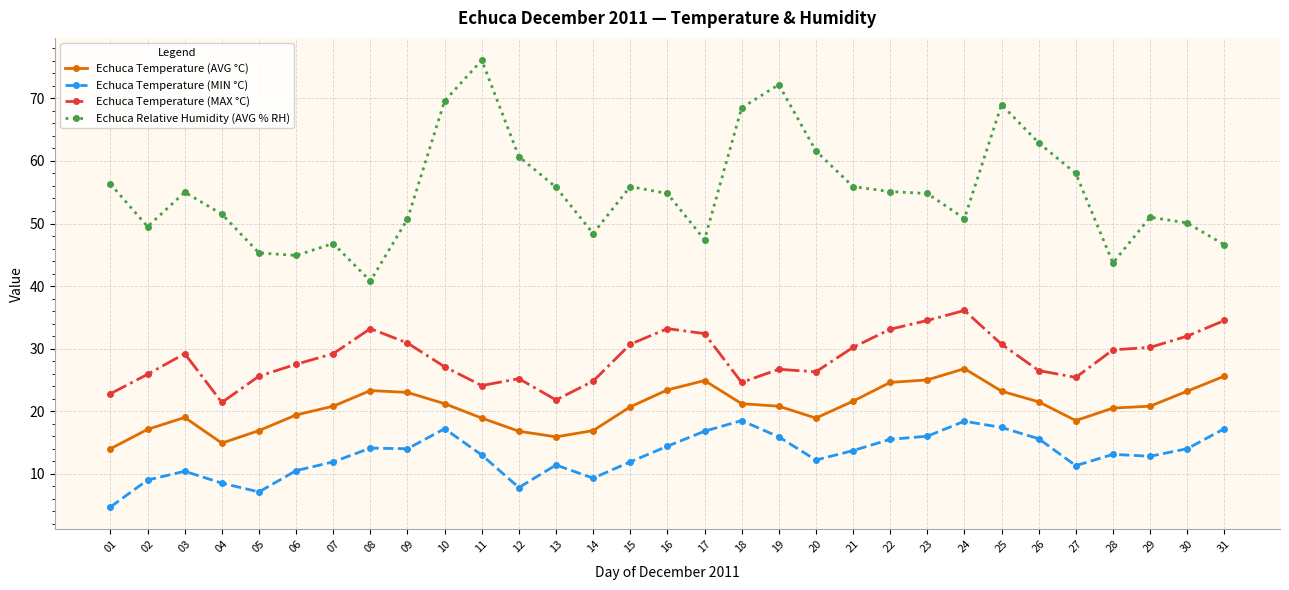

How many data points does each series have?

31